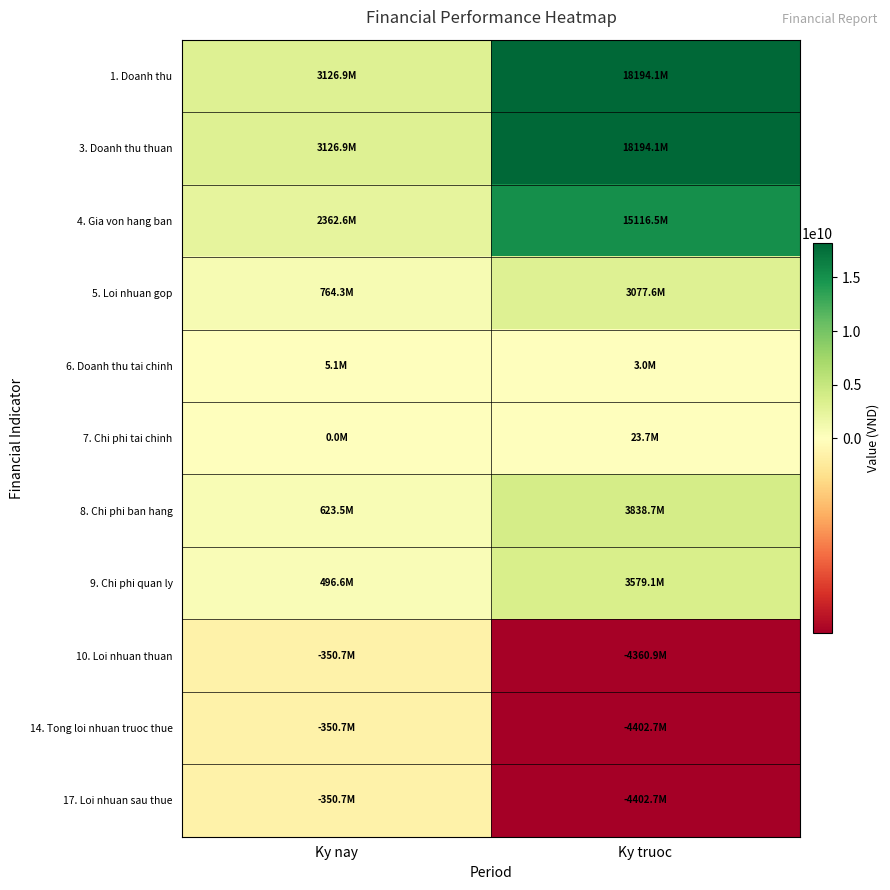

At Ky nay, list the series in order from largest to smallest.

1. Doanh thu, 3. Doanh thu thuan, 4. Gia von hang ban, 5. Loi nhuan gop, 8. Chi phi ban hang, 9. Chi phi quan ly, 6. Doanh thu tai chinh, 7. Chi phi tai chinh, 10. Loi nhuan thuan, 14. Tong loi nhuan truoc thue, 17. Loi nhuan sau thue